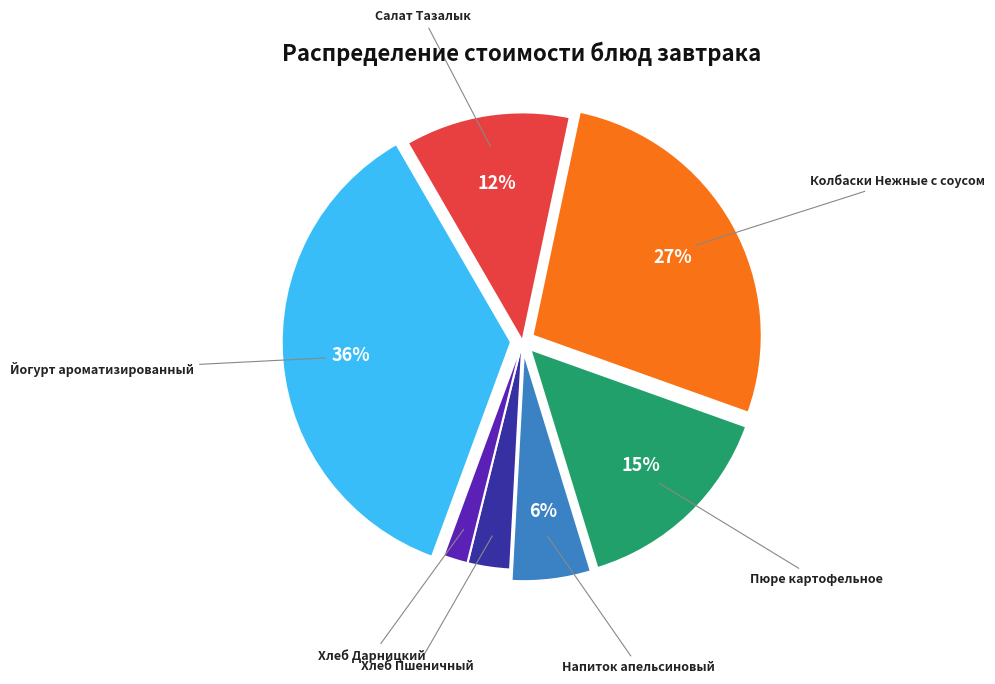

To the nearest percent, what percentage of the pie is Пюре картофельное?

15%